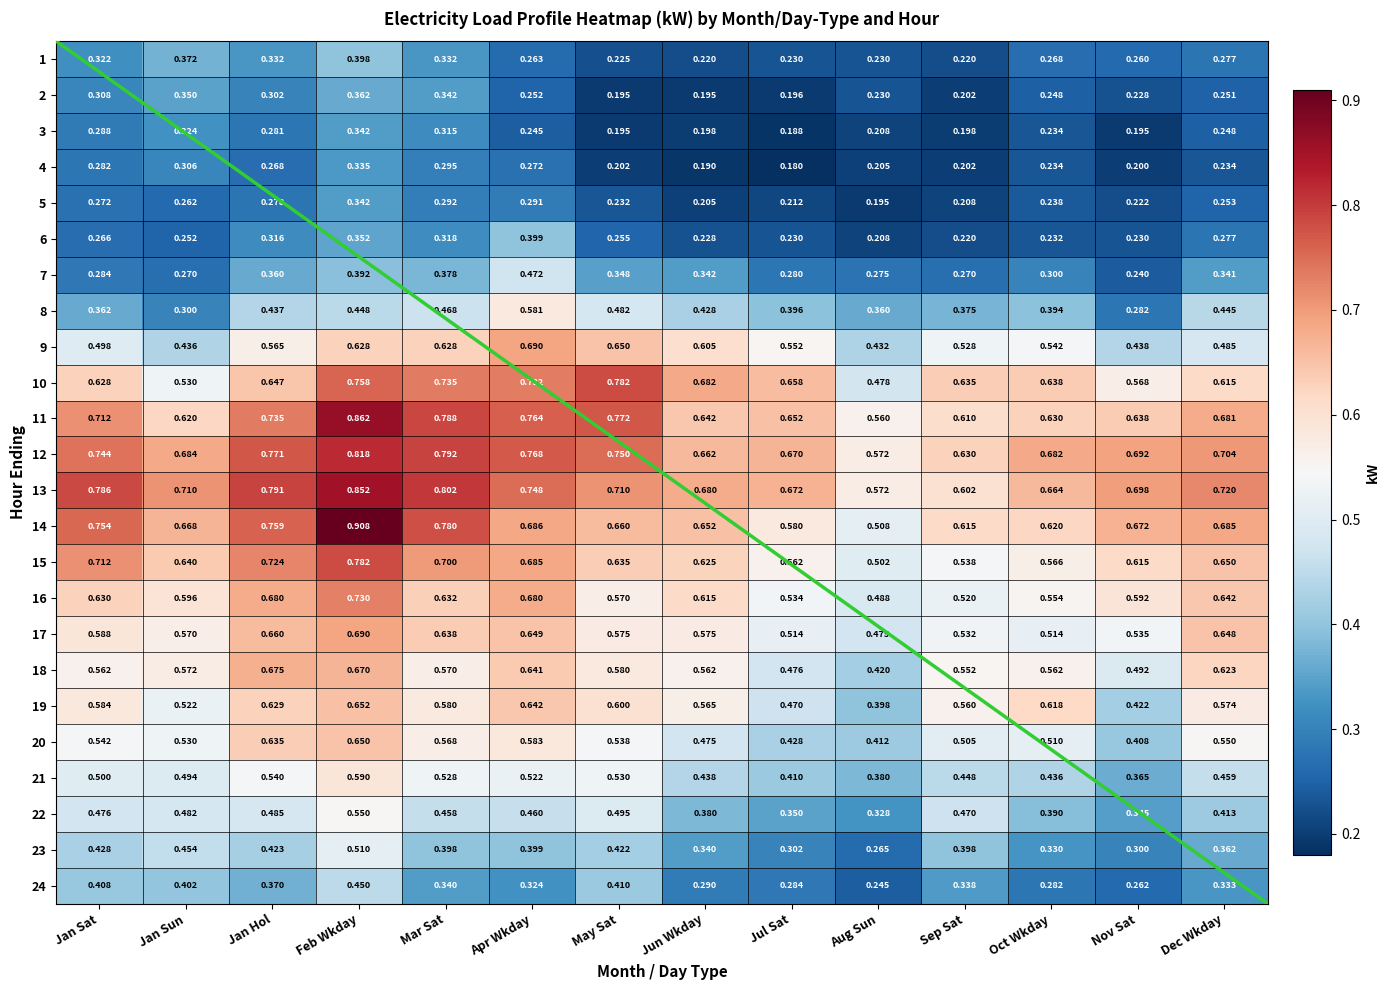

List the labels in order of 21 value, largest first.

Feb Wkday, Jan Hol, May Sat, Mar Sat, Apr Wkday, Jan Sat, Jan Sun, Dec Wkday, Sep Sat, Jun Wkday, Oct Wkday, Jul Sat, Aug Sun, Nov Sat